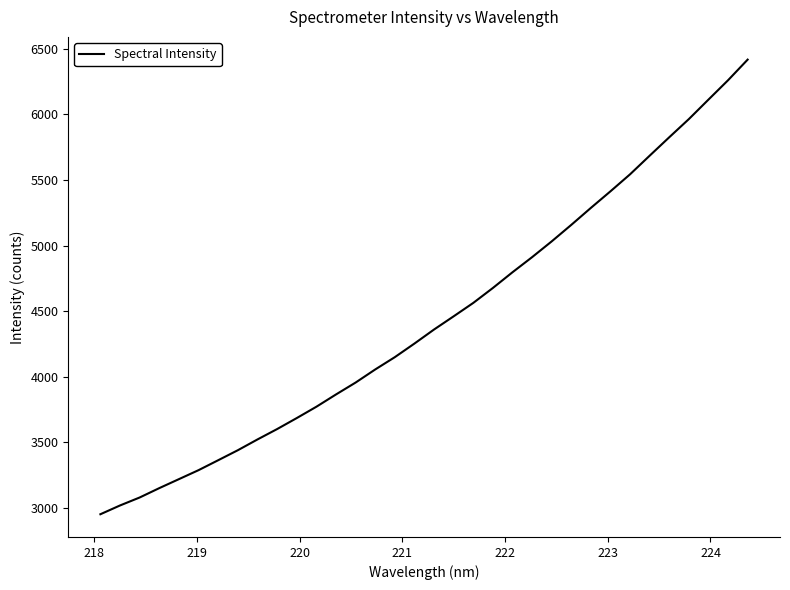

What is the minimum value shown in the chart?

2953.4